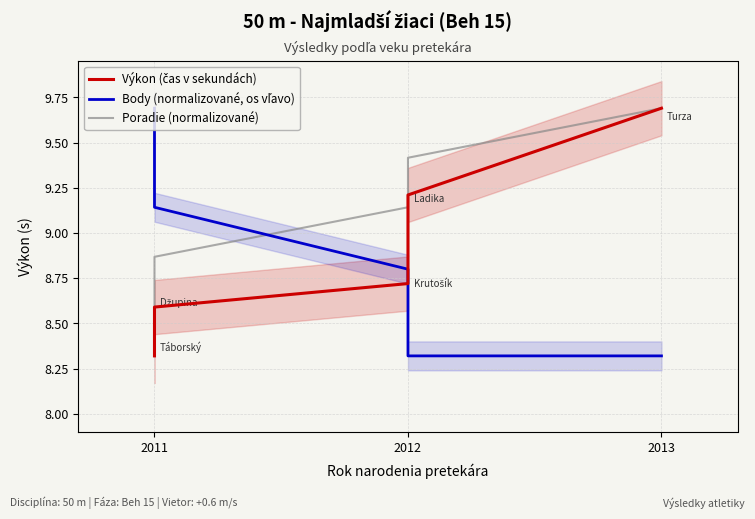

Does the chart have visible grid lines?

Yes